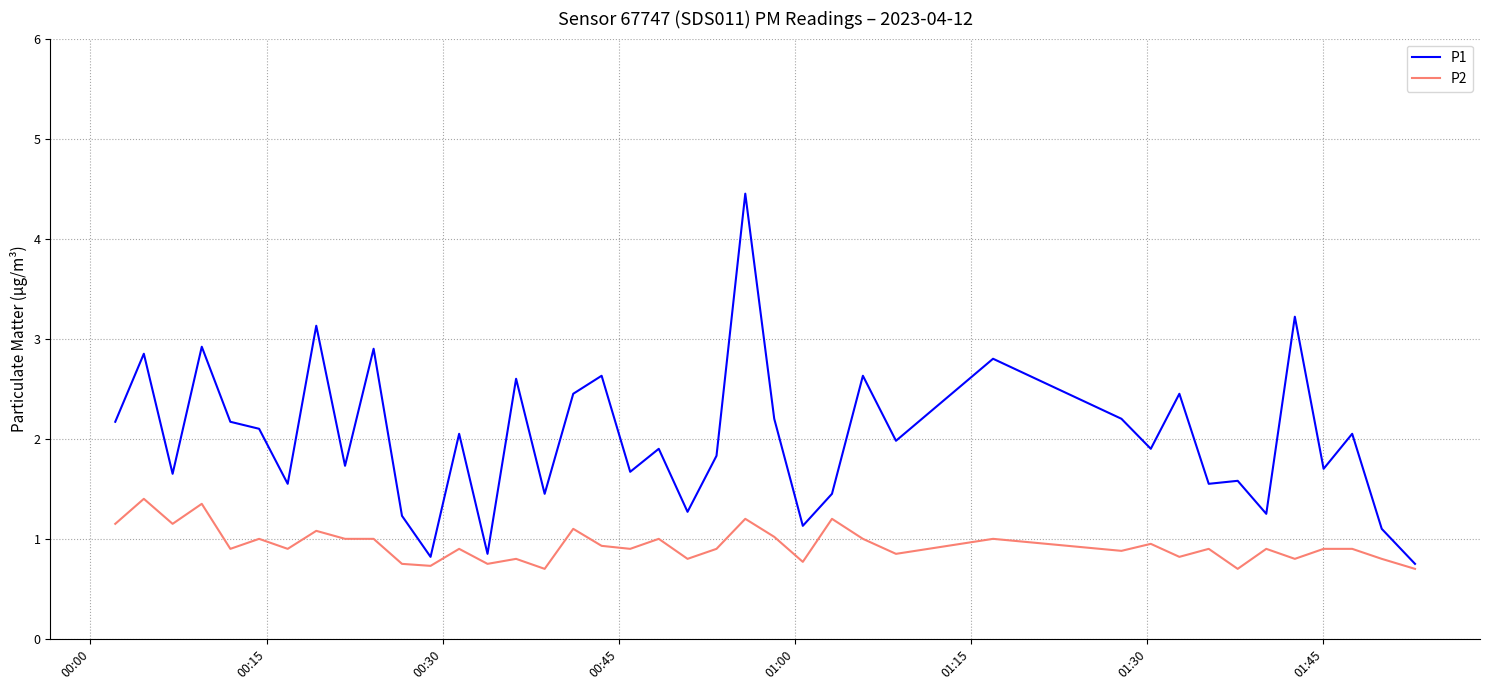

Which series has the largest range (max minus min)?

P1